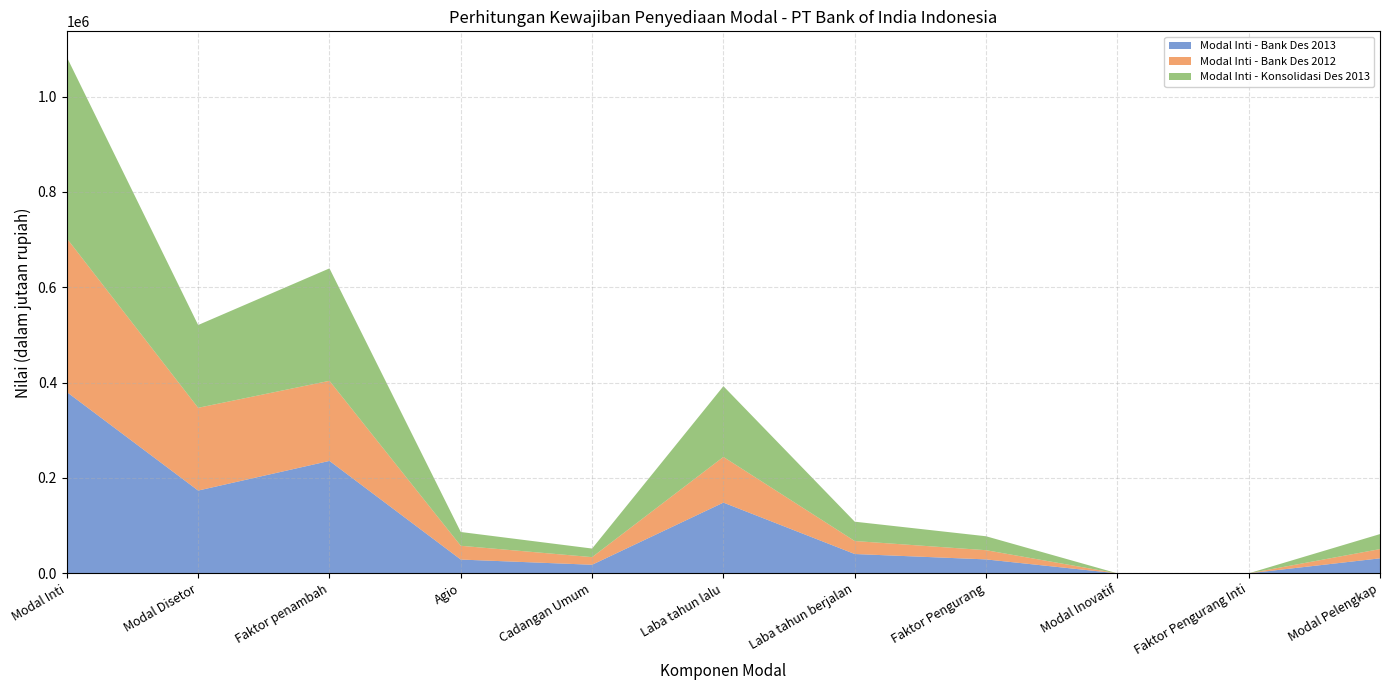

Reading left to right, extract all data points from this chart.

Modal Inti - Bank Des 2013: Modal Inti=380160	Modal Disetor=173600	Faktor penambah=235787	Agio=28902	Cadangan Umum=18000	Laba tahun lalu=148341	Laba tahun berjalan=40544	Faktor Pengurang=29227	Modal Inovatif=0	Faktor Pengurang Inti=0	Modal Pelengkap=31459
Modal Inti - Bank Des 2012: Modal Inti=322276	Modal Disetor=173600	Faktor penambah=167992	Agio=28902	Cadangan Umum=16000	Laba tahun lalu=95839	Laba tahun berjalan=27251	Faktor Pengurang=19316	Modal Inovatif=0	Faktor Pengurang Inti=0	Modal Pelengkap=19425
Modal Inti - Konsolidasi Des 2013: Modal Inti=380160	Modal Disetor=173600	Faktor penambah=235787	Agio=28902	Cadangan Umum=18000	Laba tahun lalu=148341	Laba tahun berjalan=40544	Faktor Pengurang=29227	Modal Inovatif=0	Faktor Pengurang Inti=0	Modal Pelengkap=31459